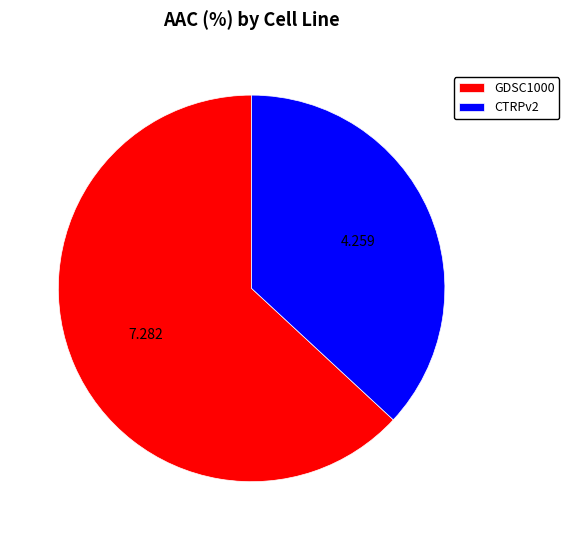

Does CTRPv2 account for over 50% of the chart?

No